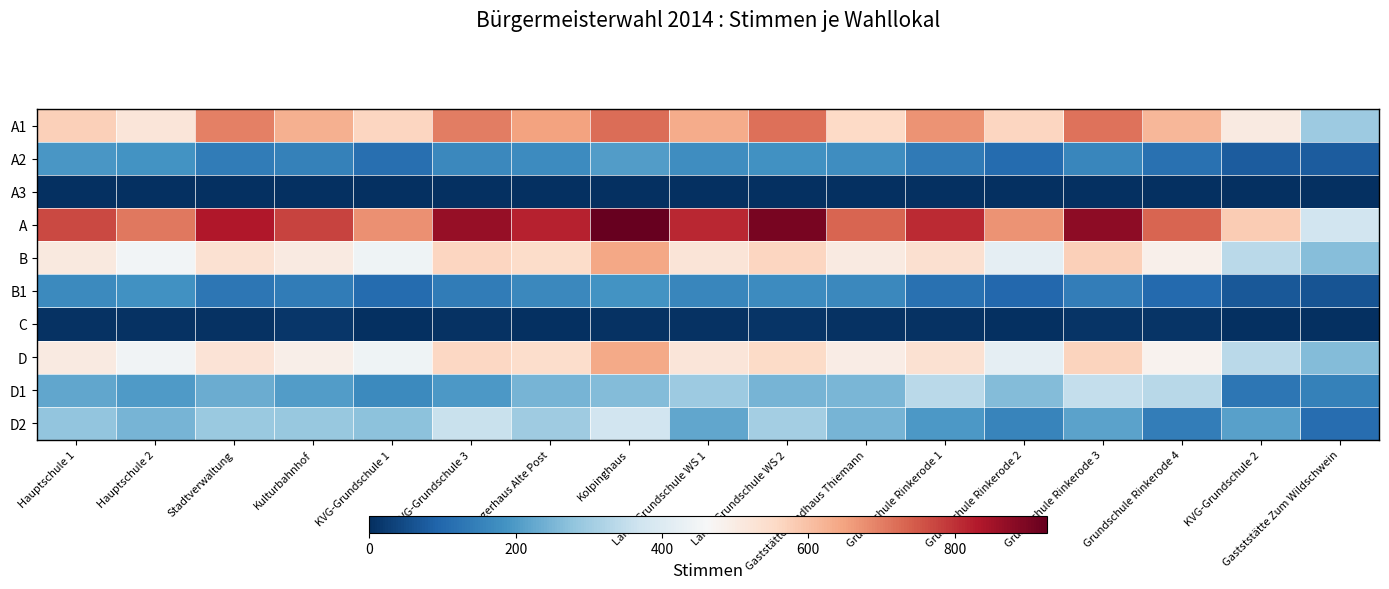

Reading right to left, transcribe all the data shown in this chart.

A1: Gastststätte Zum Wildschwein=295	KVG-Grundschule 2=503	Grundschule Rinkerode 4=615	Grundschule Rinkerode 3=715	Grundschule Rinkerode 2=564	Grundschule Rinkerode 1=671	Gaststätte Landhaus Thiemann=555	Lamb-Grundschule WS 2=719	Lamb-Grundschule WS 1=636	Kolpinghaus=720	Bürgerhaus Alte Post=648	KVG-Grundschule 3=700	KVG-Grundschule 1=561	Kulturbahnhof=628	Stadtverwaltung=697	Hauptschule 2=520	Hauptschule 1=575
A2: Gastststätte Zum Wildschwein=78	KVG-Grundschule 2=77	Grundschule Rinkerode 4=118	Grundschule Rinkerode 3=162	Grundschule Rinkerode 2=107	Grundschule Rinkerode 1=136	Gaststätte Landhaus Thiemann=176	Lamb-Grundschule WS 2=182	Lamb-Grundschule WS 1=176	Kolpinghaus=206	Bürgerhaus Alte Post=173	KVG-Grundschule 3=165	KVG-Grundschule 1=114	Kulturbahnhof=149	Stadtverwaltung=138	Hauptschule 2=188	Hauptschule 1=194
A3: Gastststätte Zum Wildschwein=0	KVG-Grundschule 2=0	Grundschule Rinkerode 4=0	Grundschule Rinkerode 3=0	Grundschule Rinkerode 2=0	Grundschule Rinkerode 1=0	Gaststätte Landhaus Thiemann=0	Lamb-Grundschule WS 2=0	Lamb-Grundschule WS 1=0	Kolpinghaus=0	Bürgerhaus Alte Post=0	KVG-Grundschule 3=0	KVG-Grundschule 1=0	Kulturbahnhof=0	Stadtverwaltung=0	Hauptschule 2=0	Hauptschule 1=0
A: Gastststätte Zum Wildschwein=373	KVG-Grundschule 2=580	Grundschule Rinkerode 4=733	Grundschule Rinkerode 3=877	Grundschule Rinkerode 2=671	Grundschule Rinkerode 1=807	Gaststätte Landhaus Thiemann=731	Lamb-Grundschule WS 2=901	Lamb-Grundschule WS 1=812	Kolpinghaus=926	Bürgerhaus Alte Post=821	KVG-Grundschule 3=865	KVG-Grundschule 1=675	Kulturbahnhof=777	Stadtverwaltung=835	Hauptschule 2=708	Hauptschule 1=769
B: Gastststätte Zum Wildschwein=265	KVG-Grundschule 2=339	Grundschule Rinkerode 4=488	Grundschule Rinkerode 3=575	Grundschule Rinkerode 2=422	Grundschule Rinkerode 1=538	Gaststätte Landhaus Thiemann=503	Lamb-Grundschule WS 2=561	Lamb-Grundschule WS 1=524	Kolpinghaus=641	Bürgerhaus Alte Post=548	KVG-Grundschule 3=564	KVG-Grundschule 1=442	Kulturbahnhof=503	Stadtverwaltung=532	Hauptschule 2=452	Hauptschule 1=508
B1: Gastststätte Zum Wildschwein=65	KVG-Grundschule 2=71	Grundschule Rinkerode 4=104	Grundschule Rinkerode 3=142	Grundschule Rinkerode 2=100	Grundschule Rinkerode 1=117	Gaststätte Landhaus Thiemann=165	Lamb-Grundschule WS 2=173	Lamb-Grundschule WS 1=161	Kolpinghaus=188	Bürgerhaus Alte Post=163	KVG-Grundschule 3=141	KVG-Grundschule 1=107	Kulturbahnhof=140	Stadtverwaltung=130	Hauptschule 2=181	Hauptschule 1=168
C: Gastststätte Zum Wildschwein=3	KVG-Grundschule 2=0	Grundschule Rinkerode 4=10	Grundschule Rinkerode 3=8	Grundschule Rinkerode 2=2	Grundschule Rinkerode 1=4	Gaststätte Landhaus Thiemann=6	Lamb-Grundschule WS 2=8	Lamb-Grundschule WS 1=5	Kolpinghaus=4	Bürgerhaus Alte Post=3	KVG-Grundschule 3=6	KVG-Grundschule 1=0	Kulturbahnhof=12	Stadtverwaltung=6	Hauptschule 2=4	Hauptschule 1=4
D: Gastststätte Zum Wildschwein=262	KVG-Grundschule 2=339	Grundschule Rinkerode 4=478	Grundschule Rinkerode 3=567	Grundschule Rinkerode 2=420	Grundschule Rinkerode 1=534	Gaststätte Landhaus Thiemann=497	Lamb-Grundschule WS 2=553	Lamb-Grundschule WS 1=519	Kolpinghaus=637	Bürgerhaus Alte Post=545	KVG-Grundschule 3=558	KVG-Grundschule 1=442	Kulturbahnhof=491	Stadtverwaltung=526	Hauptschule 2=448	Hauptschule 1=504
D1: Gastststätte Zum Wildschwein=150	KVG-Grundschule 2=129	Grundschule Rinkerode 4=335	Grundschule Rinkerode 3=351	Grundschule Rinkerode 2=262	Grundschule Rinkerode 1=338	Gaststätte Landhaus Thiemann=251	Lamb-Grundschule WS 2=246	Lamb-Grundschule WS 1=295	Kolpinghaus=263	Bürgerhaus Alte Post=246	KVG-Grundschule 3=198	KVG-Grundschule 1=170	Kulturbahnhof=203	Stadtverwaltung=235	Hauptschule 2=201	Hauptschule 1=223
D2: Gastststätte Zum Wildschwein=112	KVG-Grundschule 2=210	Grundschule Rinkerode 4=143	Grundschule Rinkerode 3=216	Grundschule Rinkerode 2=158	Grundschule Rinkerode 1=196	Gaststätte Landhaus Thiemann=246	Lamb-Grundschule WS 2=307	Lamb-Grundschule WS 1=224	Kolpinghaus=374	Bürgerhaus Alte Post=299	KVG-Grundschule 3=360	KVG-Grundschule 1=272	Kulturbahnhof=288	Stadtverwaltung=291	Hauptschule 2=247	Hauptschule 1=281